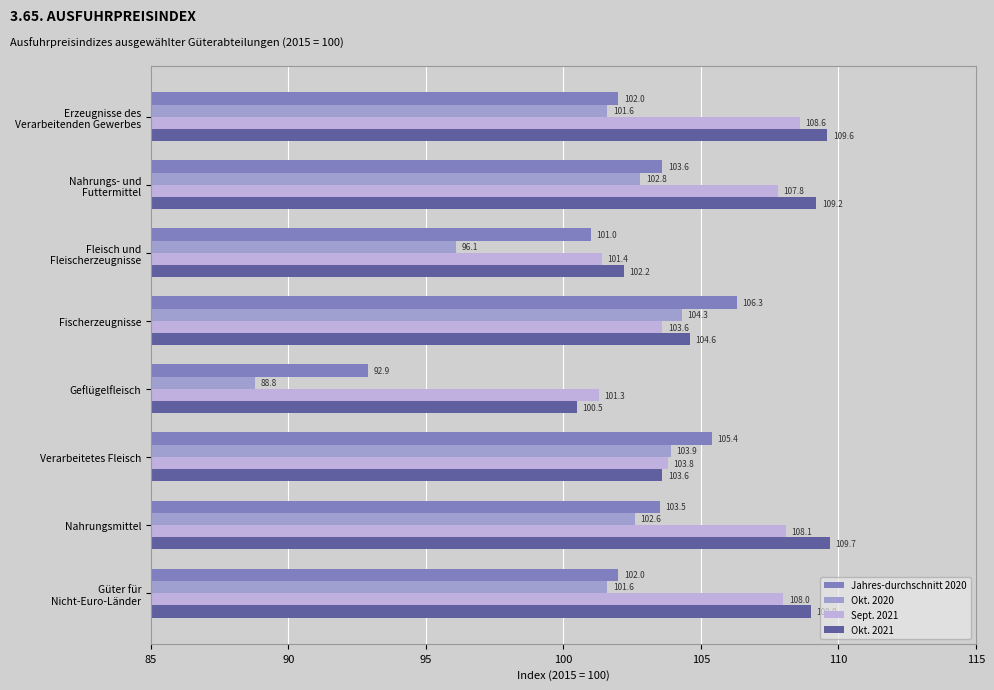

Rank the series by their maximum value, from lowest to highest.

Okt. 2020, Jahres-durchschnitt 2020, Sept. 2021, Okt. 2021